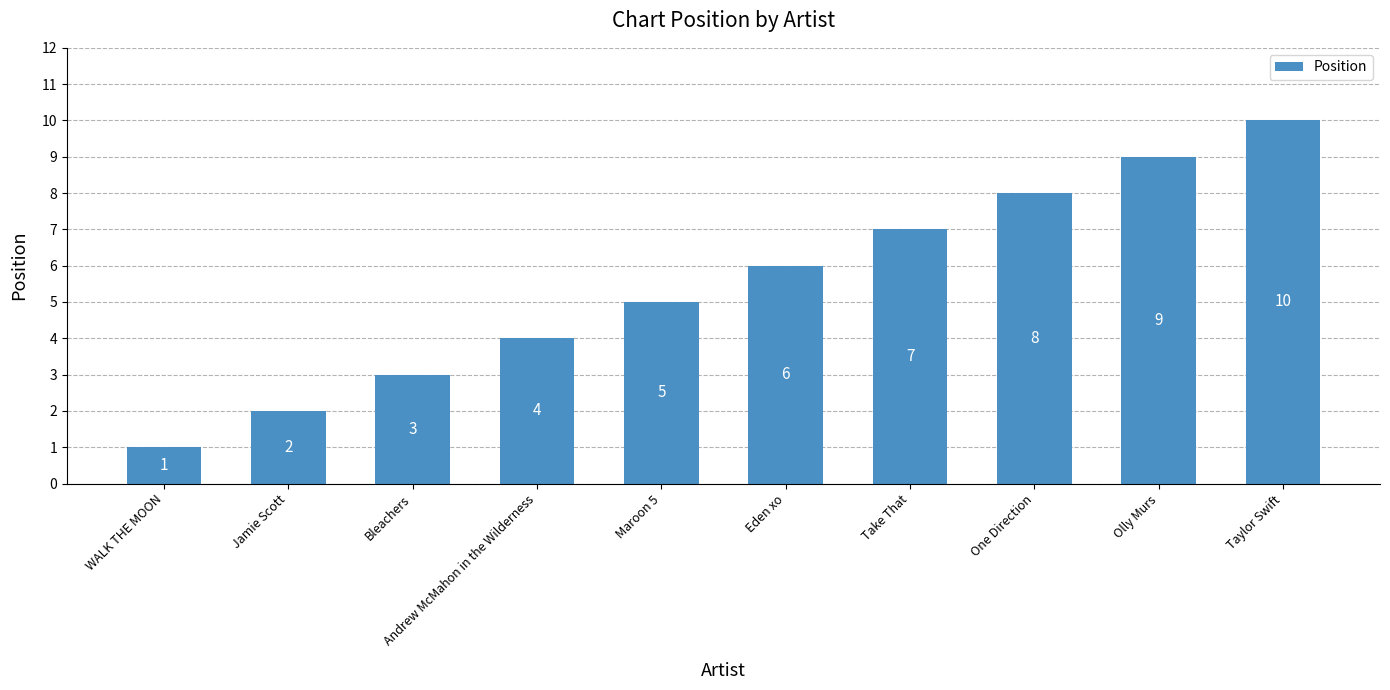

Is it true that the value at Andrew McMahon in the Wilderness is 2?

False